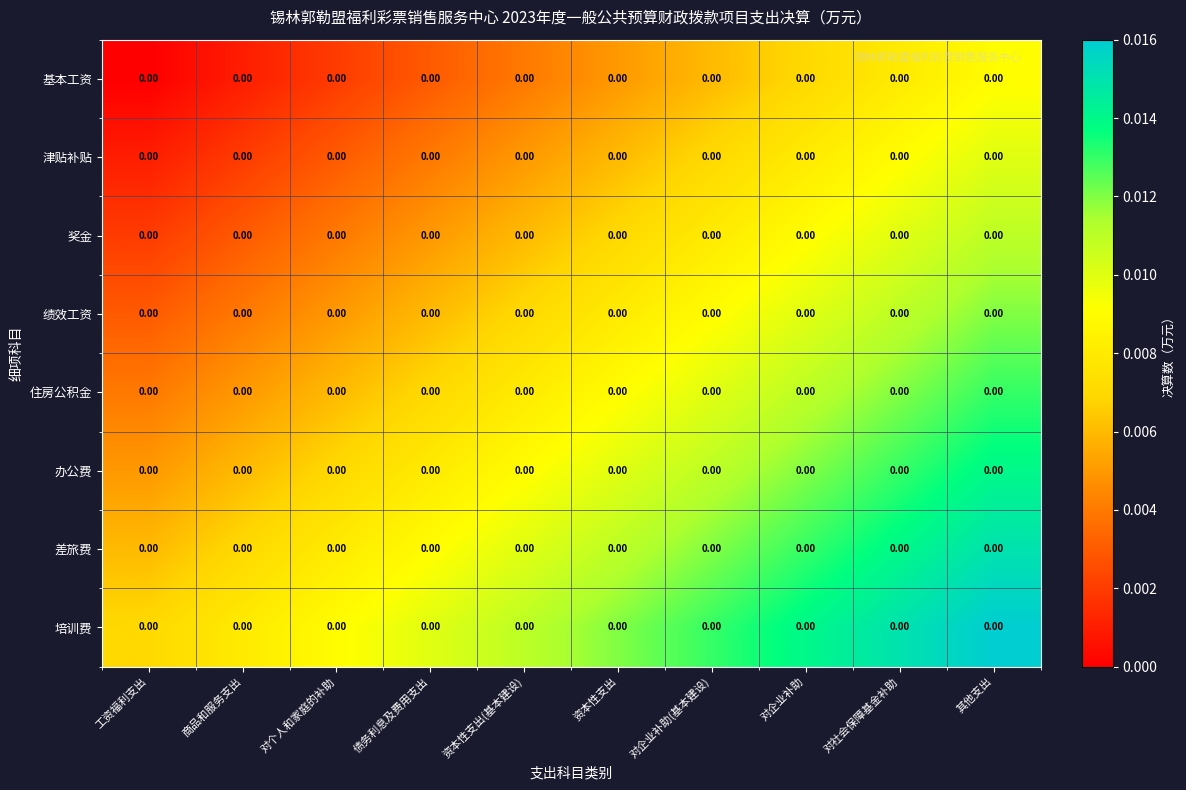

Reading left to right, transcribe all the data shown in this chart.

基本工资: 工资福利支出=0.0	商品和服务支出=0.0	对个人和家庭的补助=0.0	债务利息及费用支出=0.0	资本性支出(基本建设)=0.0	资本性支出=0.0	对企业补助(基本建设)=0.0	对企业补助=0.0	对社会保障基金补助=0.0	其他支出=0.0
津贴补贴: 工资福利支出=0.0	商品和服务支出=0.0	对个人和家庭的补助=0.0	债务利息及费用支出=0.0	资本性支出(基本建设)=0.0	资本性支出=0.0	对企业补助(基本建设)=0.0	对企业补助=0.0	对社会保障基金补助=0.0	其他支出=0.0
奖金: 工资福利支出=0.0	商品和服务支出=0.0	对个人和家庭的补助=0.0	债务利息及费用支出=0.0	资本性支出(基本建设)=0.0	资本性支出=0.0	对企业补助(基本建设)=0.0	对企业补助=0.0	对社会保障基金补助=0.0	其他支出=0.0
绩效工资: 工资福利支出=0.0	商品和服务支出=0.0	对个人和家庭的补助=0.0	债务利息及费用支出=0.0	资本性支出(基本建设)=0.0	资本性支出=0.0	对企业补助(基本建设)=0.0	对企业补助=0.0	对社会保障基金补助=0.0	其他支出=0.0
住房公积金: 工资福利支出=0.0	商品和服务支出=0.0	对个人和家庭的补助=0.0	债务利息及费用支出=0.0	资本性支出(基本建设)=0.0	资本性支出=0.0	对企业补助(基本建设)=0.0	对企业补助=0.0	对社会保障基金补助=0.0	其他支出=0.0
办公费: 工资福利支出=0.0	商品和服务支出=0.0	对个人和家庭的补助=0.0	债务利息及费用支出=0.0	资本性支出(基本建设)=0.0	资本性支出=0.0	对企业补助(基本建设)=0.0	对企业补助=0.0	对社会保障基金补助=0.0	其他支出=0.0
差旅费: 工资福利支出=0.0	商品和服务支出=0.0	对个人和家庭的补助=0.0	债务利息及费用支出=0.0	资本性支出(基本建设)=0.0	资本性支出=0.0	对企业补助(基本建设)=0.0	对企业补助=0.0	对社会保障基金补助=0.0	其他支出=0.0
培训费: 工资福利支出=0.0	商品和服务支出=0.0	对个人和家庭的补助=0.0	债务利息及费用支出=0.0	资本性支出(基本建设)=0.0	资本性支出=0.0	对企业补助(基本建设)=0.0	对企业补助=0.0	对社会保障基金补助=0.0	其他支出=0.0